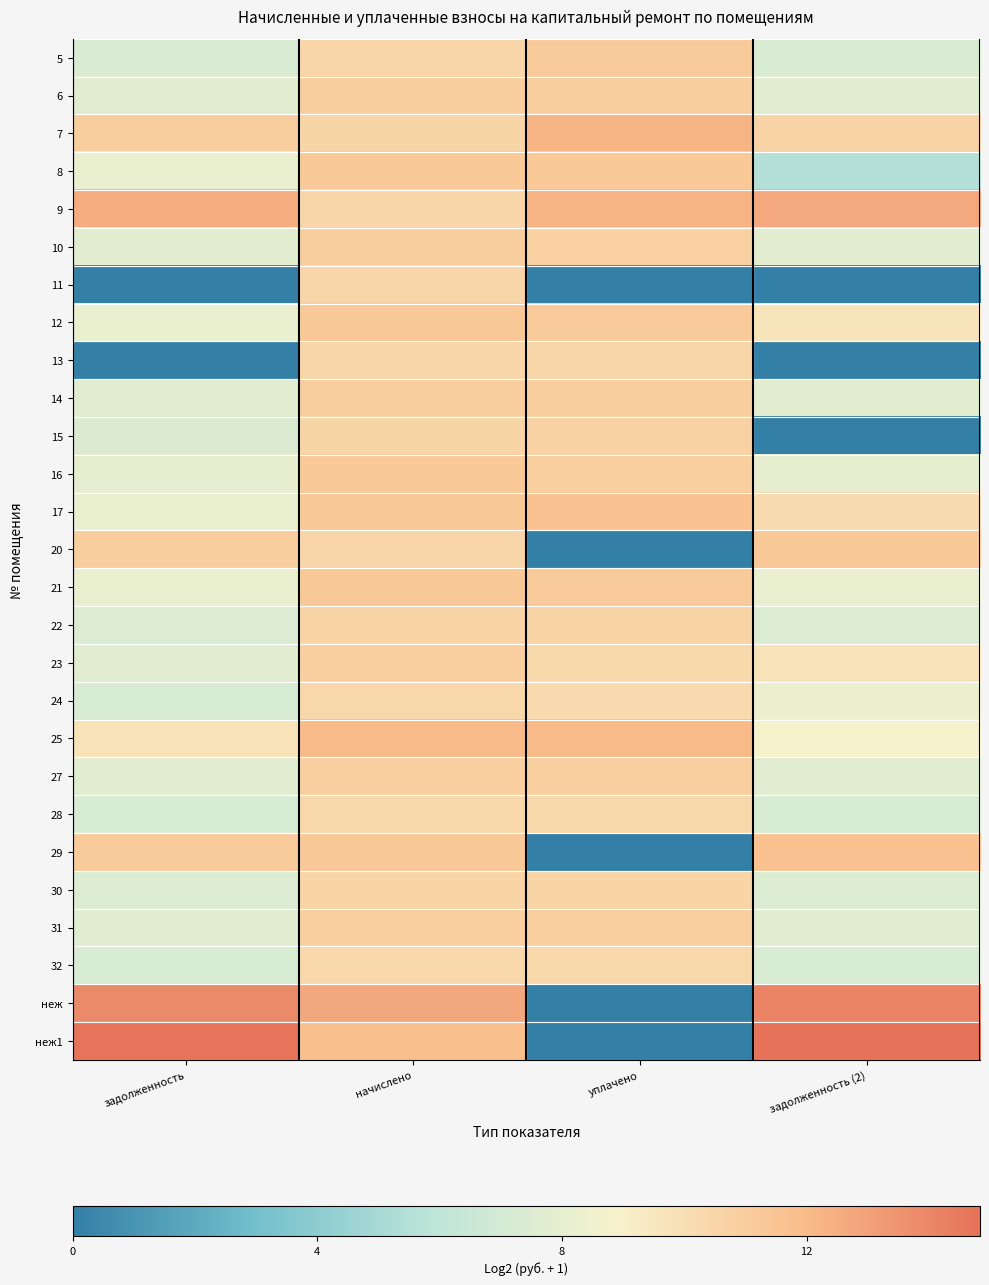

What is the total value across all series at начислено?

296.5